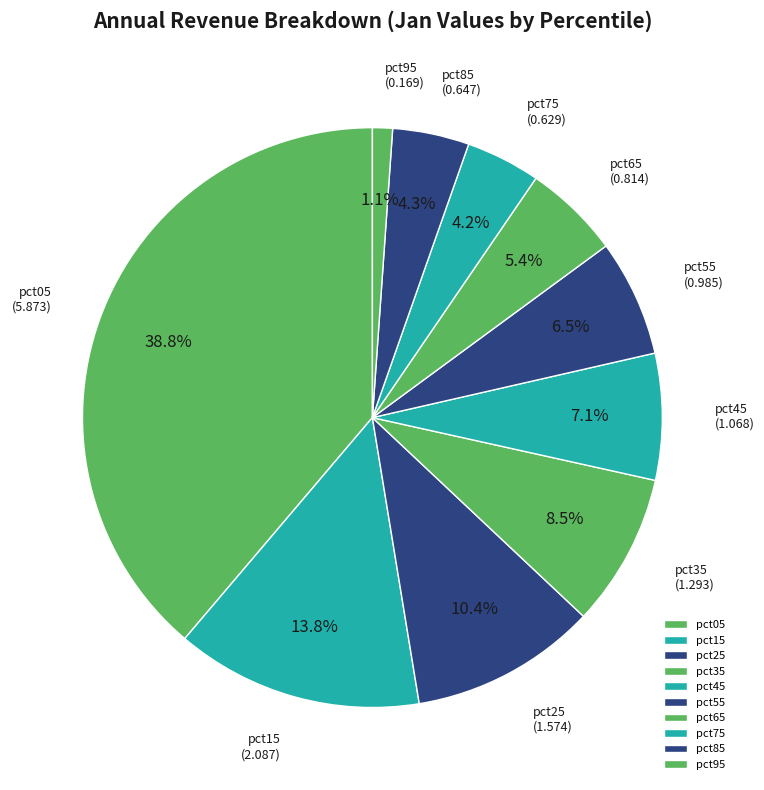

Is there any slice that represents more than half of the pie?

No